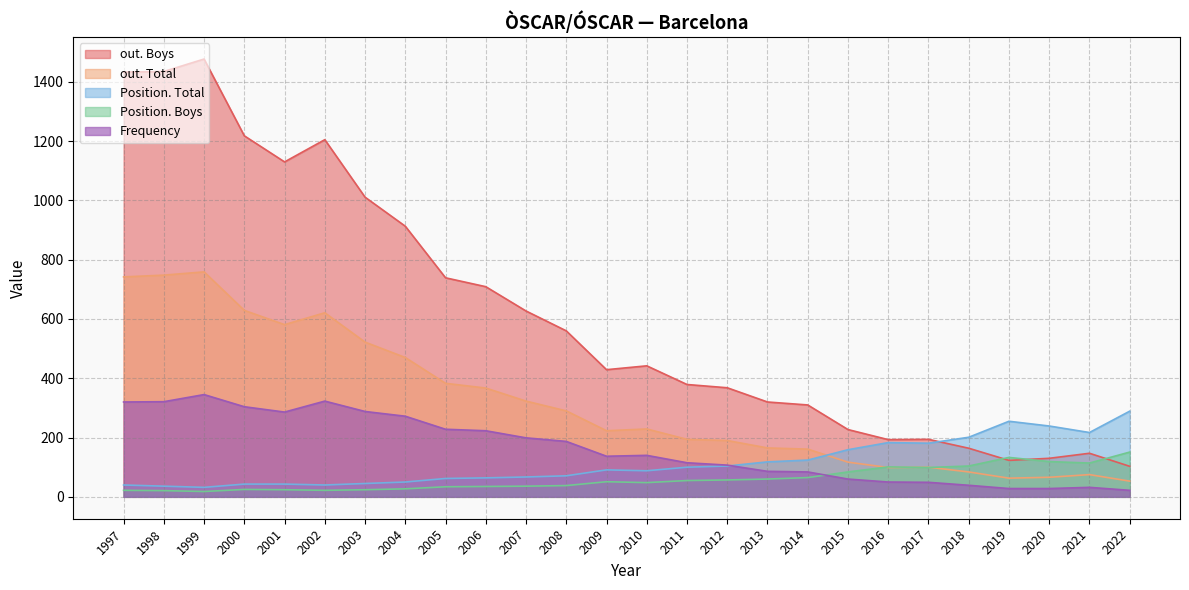

Rank the series at 2015 from lowest to highest value.

Frequency, Position. Boys, out. Total, Position. Total, out. Boys